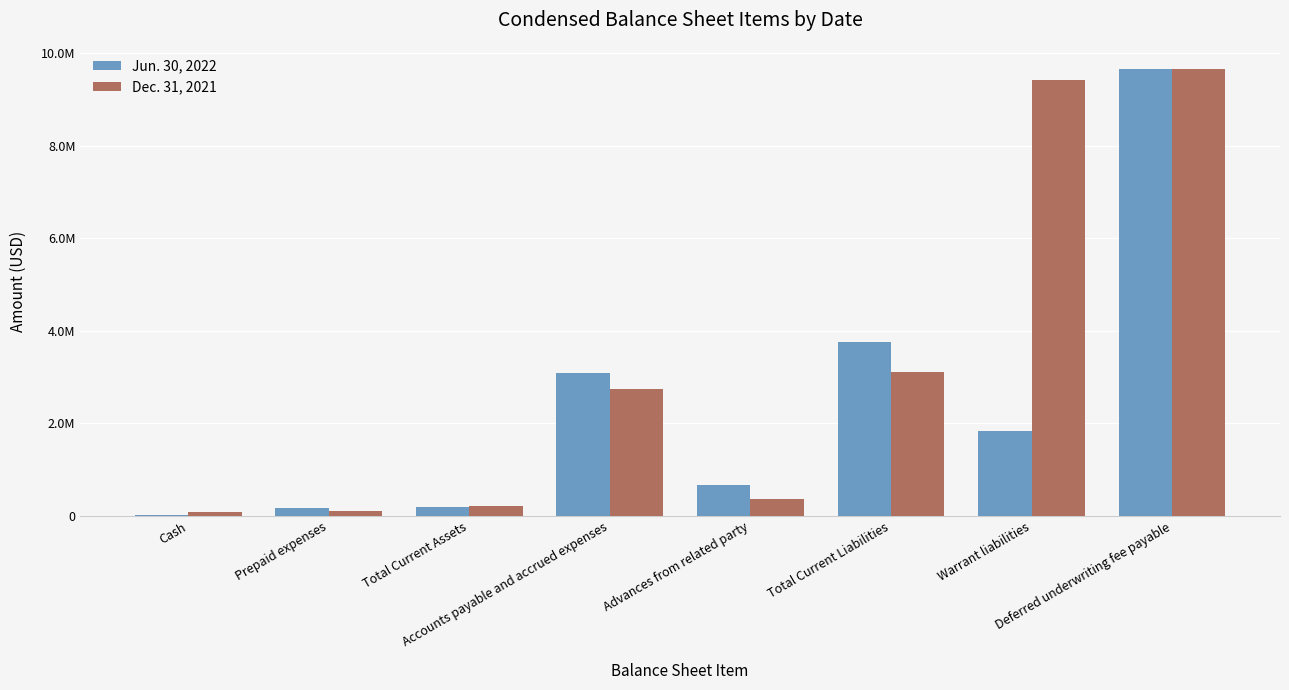

Which label corresponds to the largest value in the chart?

Deferred underwriting fee payable